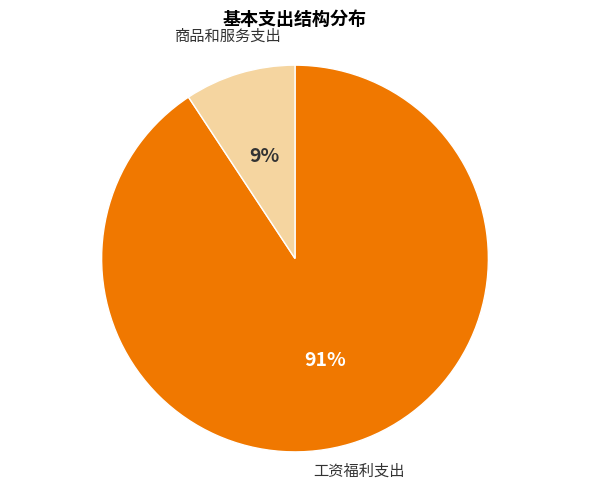

To the nearest percent, what is the average slice percentage?

50%